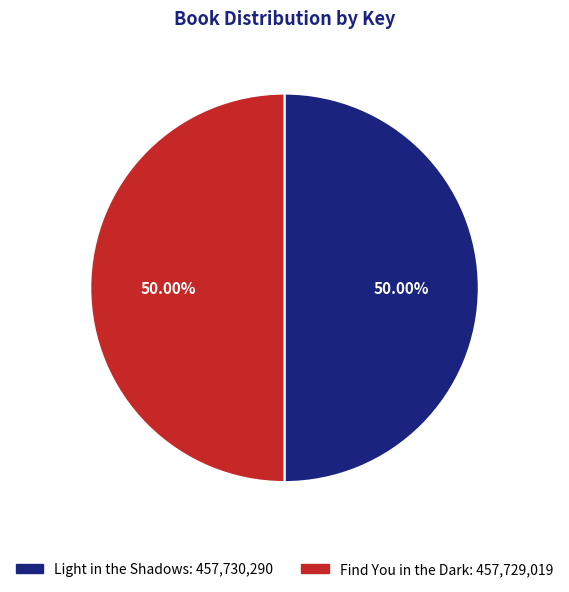

Is it true that Find You in the Dark is 58% of the pie?

False